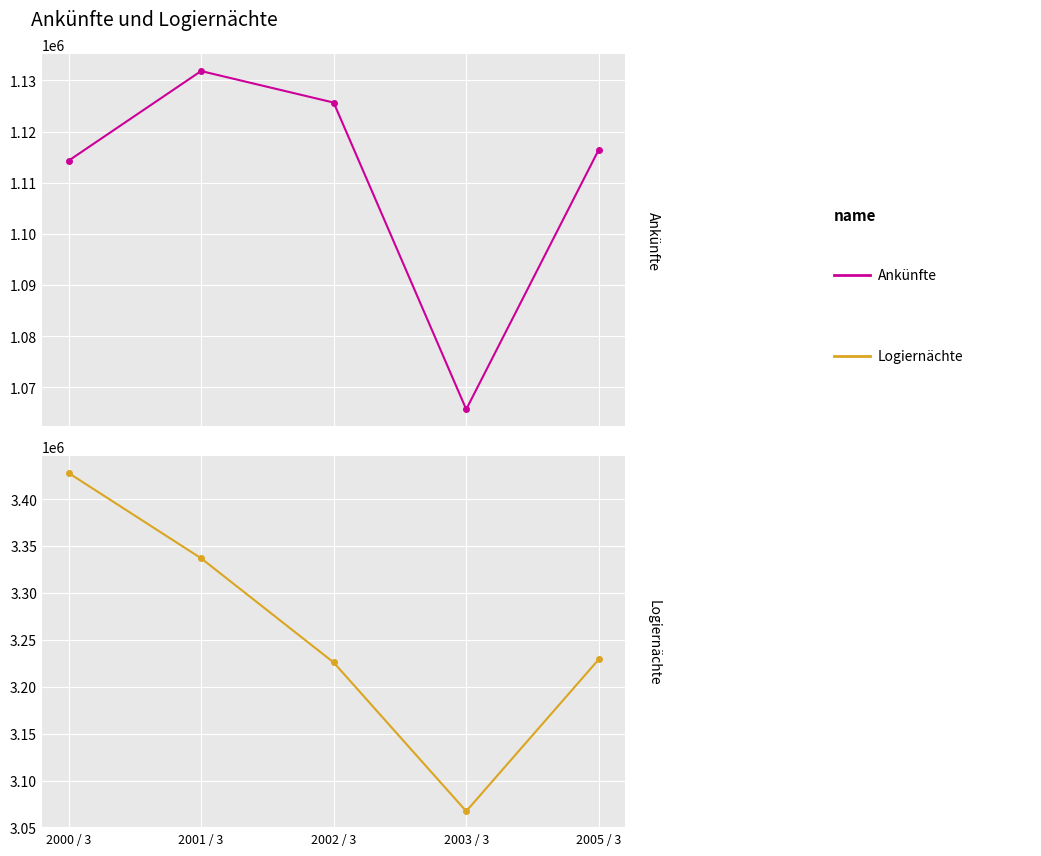

Which series has the largest range (max minus min)?

Logiernächte